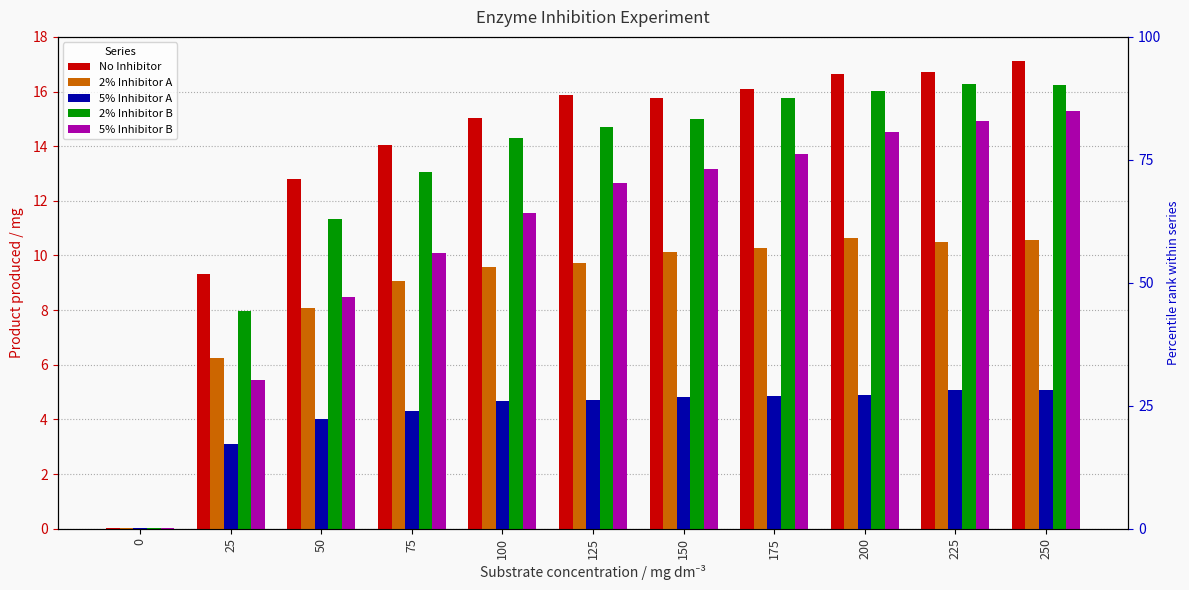

Is it true that 5% Inhibitor A equals 4.9 at 175?

True